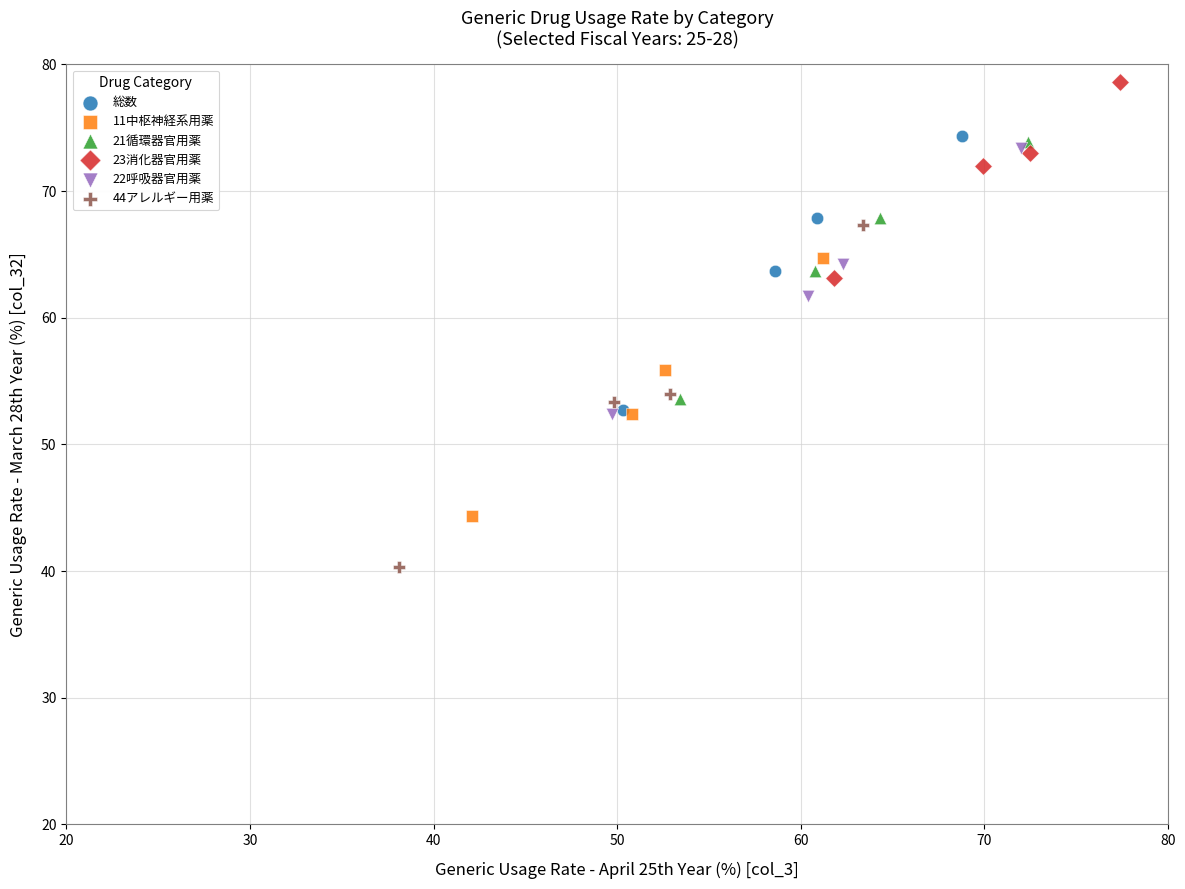

What are all the series names shown in the legend?

総数, 11中枢神経系用薬, 21循環器官用薬, 23消化器官用薬, 22呼吸器官用薬, 44アレルギー用薬